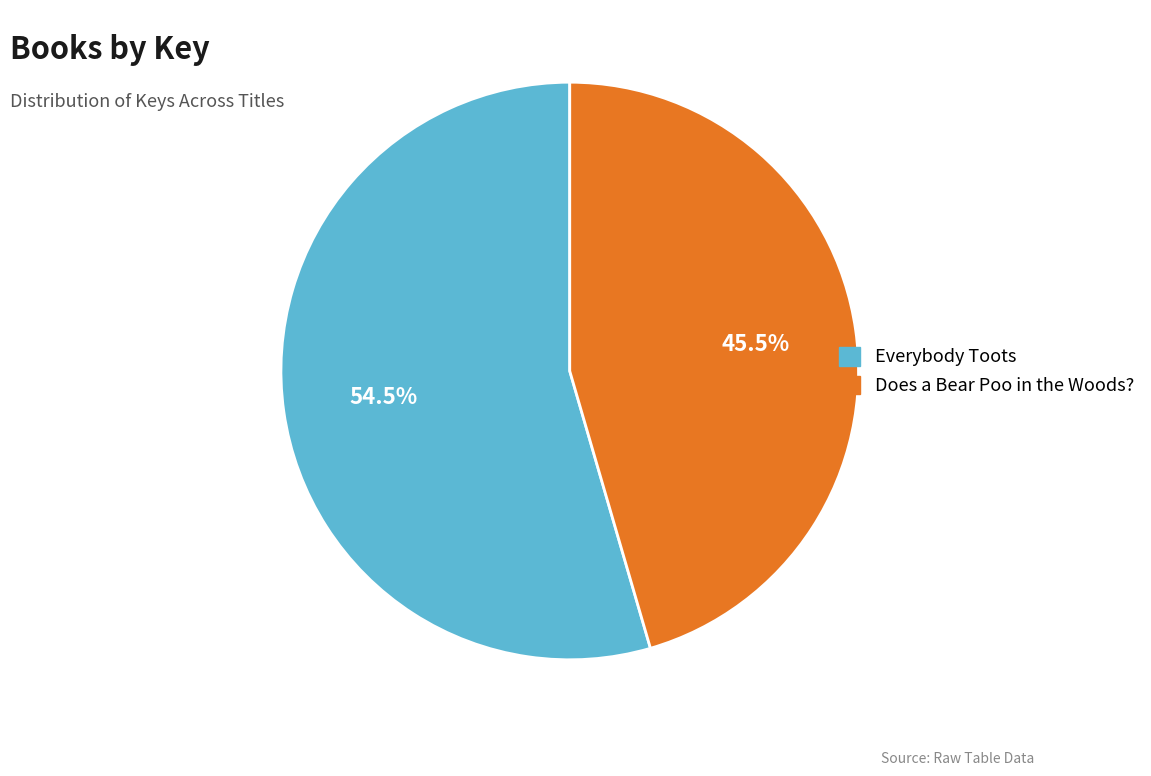

Is the sum of Does a Bear Poo in the Woods? and Everybody Toots greater than half?

Yes